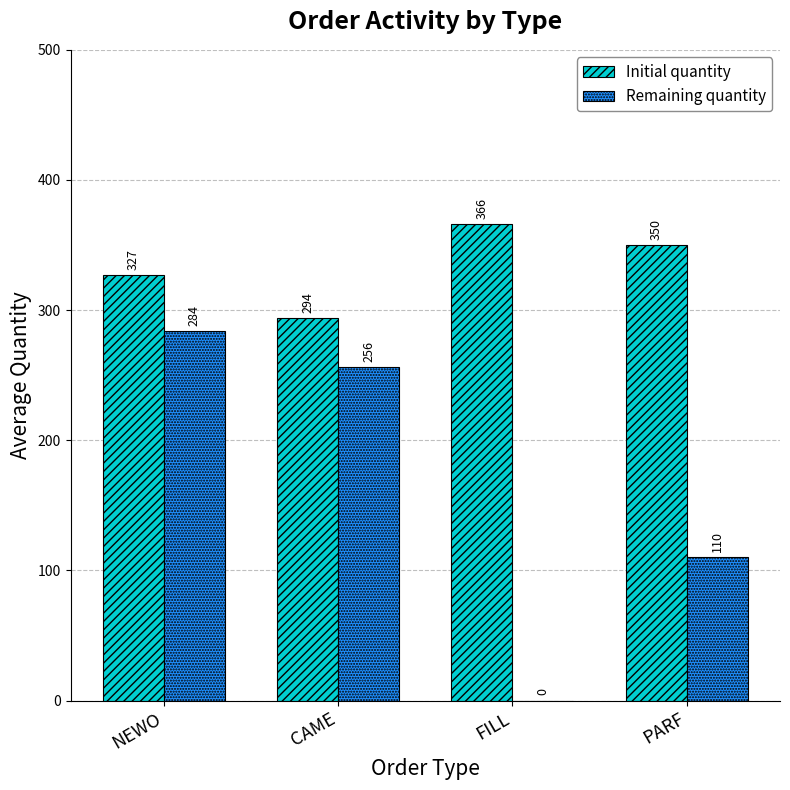

Which series has the largest total across all categories?

Initial quantity